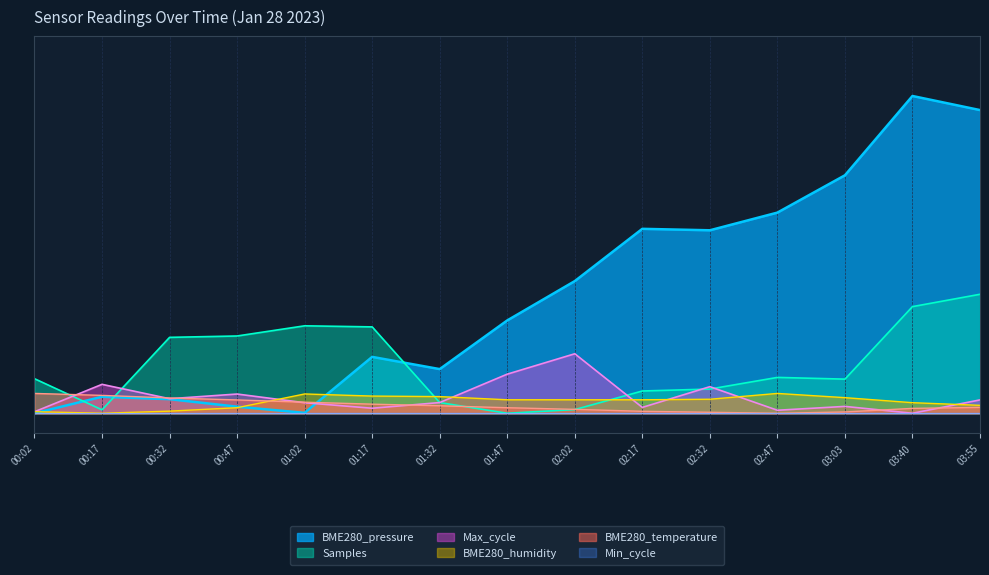

What is the maximum value for Max_cycle?

1500.0